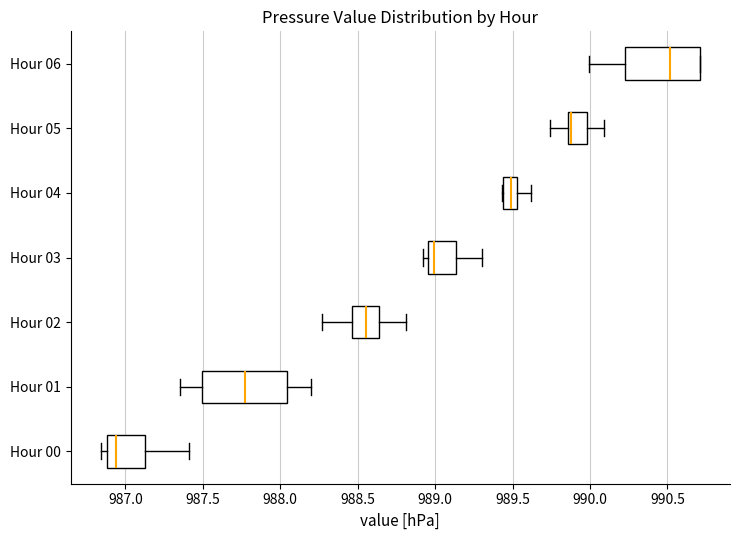

Where does the median line of the box for Hour 04 sit on the x-axis? The values are not printed on the chart, so give them approximately, as read against the axis.

989.50